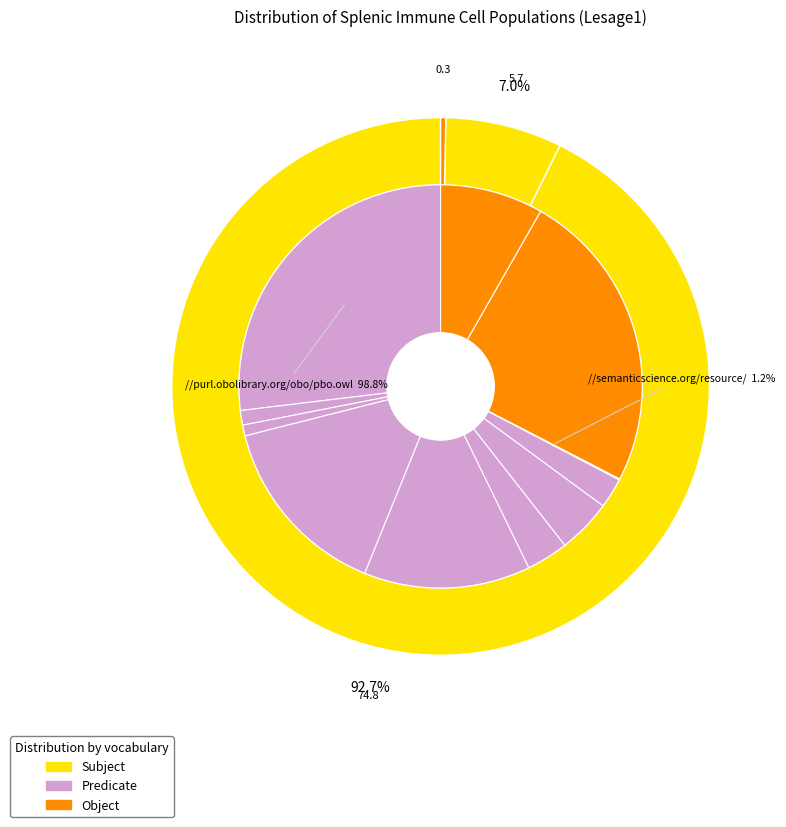

Count the number of slices in the pie.

12